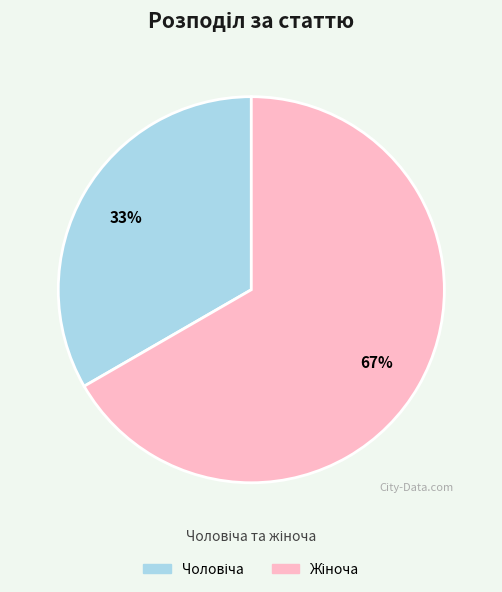

Does any single category account for the majority?

Yes